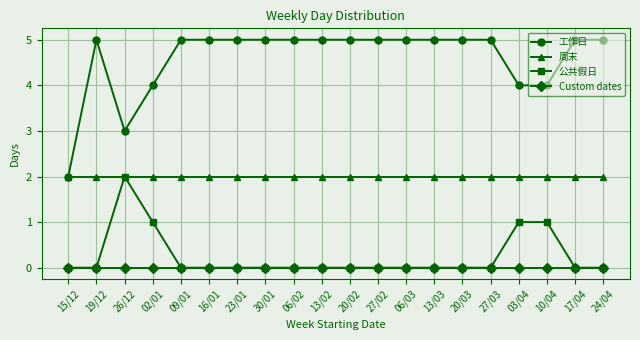

Where is the first local maximum for 工作日?

19/12